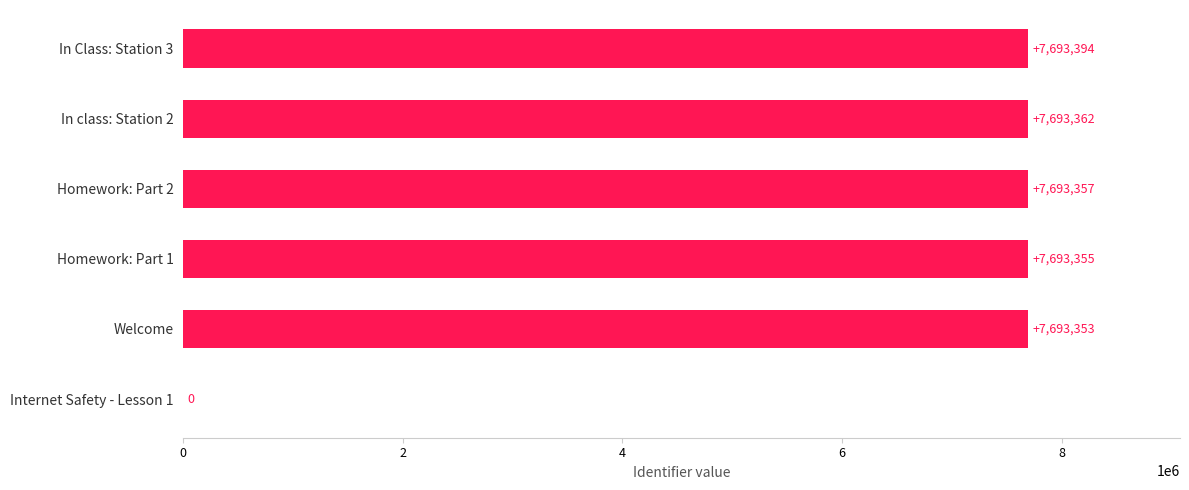

Which category has the highest value across all series?

In Class: Station 3